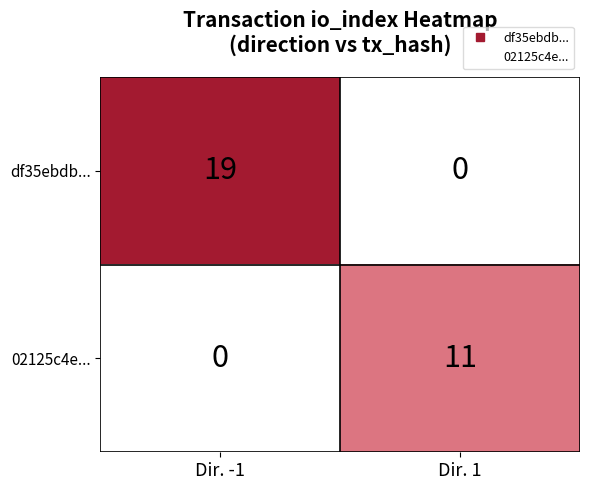

What is the difference between the highest and lowest values at Dir. 1?

11